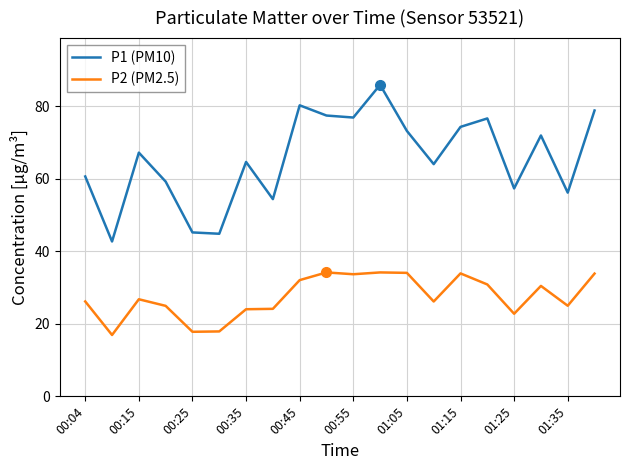

What is the minimum value for P1 (PM10)?

42.7